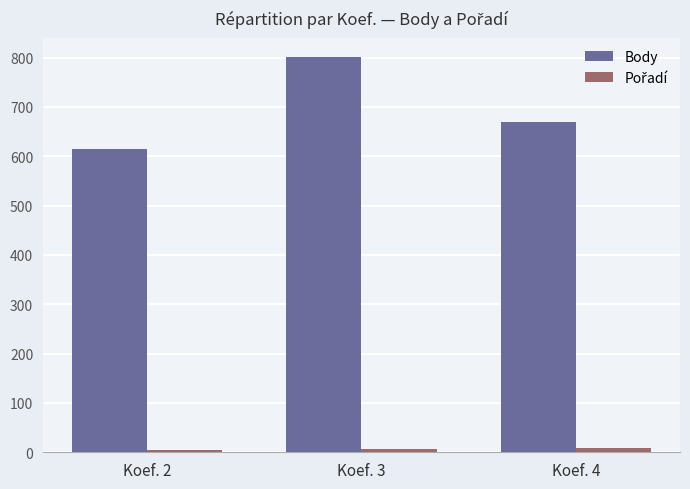

How many series are shown in this chart?

2